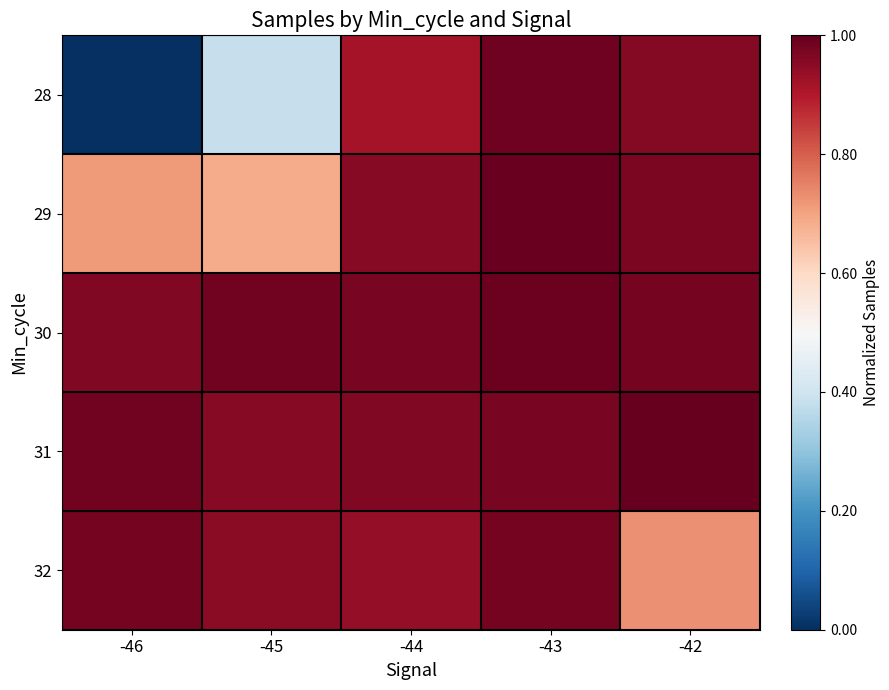

Which category has the lowest value across all series?

-46